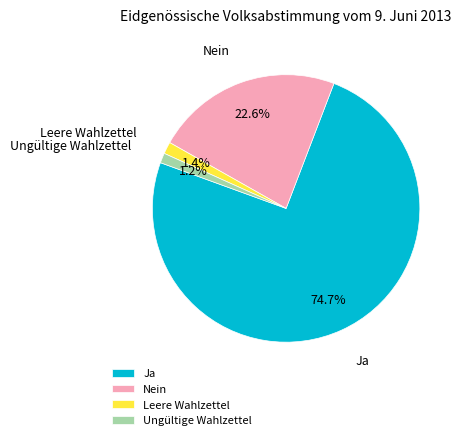

Does Leere Wahlzettel represent more than half of the total?

No